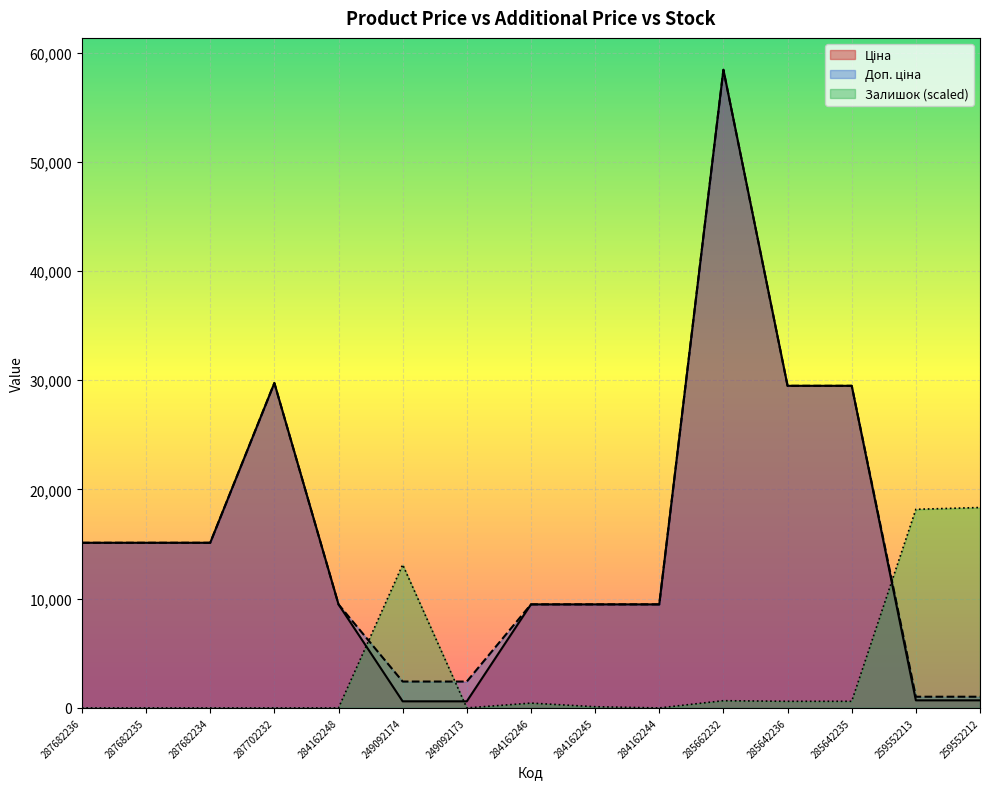

Which series has the largest range (max minus min)?

Ціна